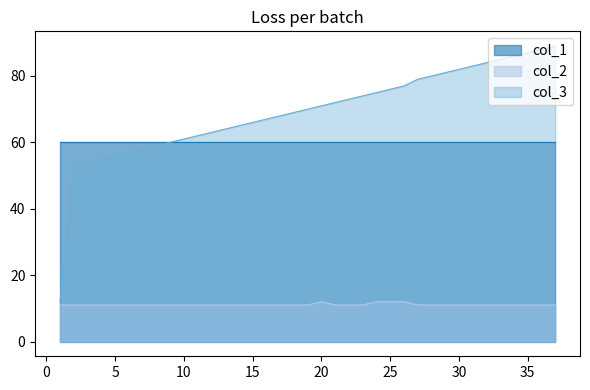

How many distinct data groups are displayed?

3